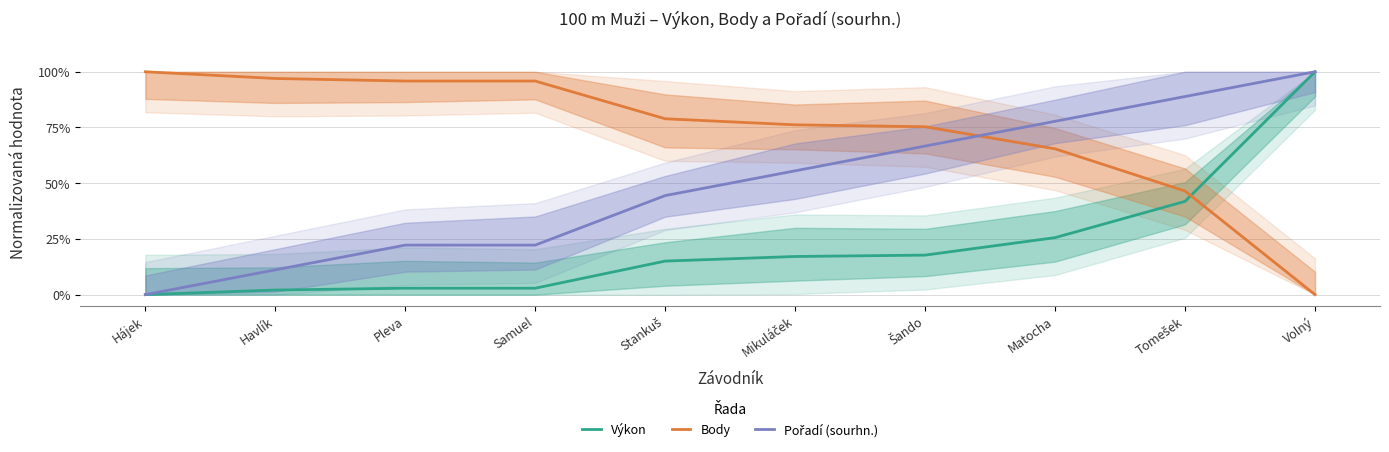

What is the label of the 8th point from the right?

Pleva